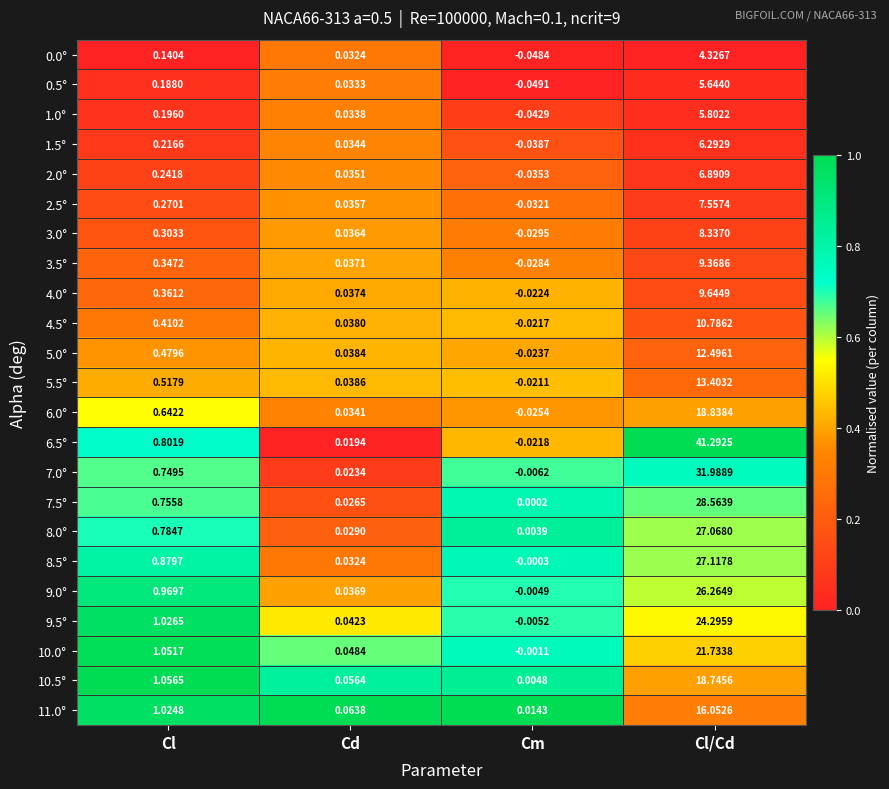

Which series has the largest range (max minus min)?

6.5°